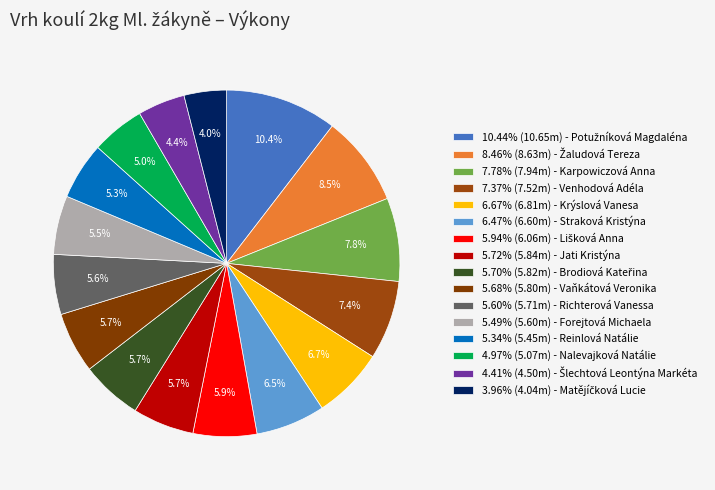

How many segments does this pie chart have?

16